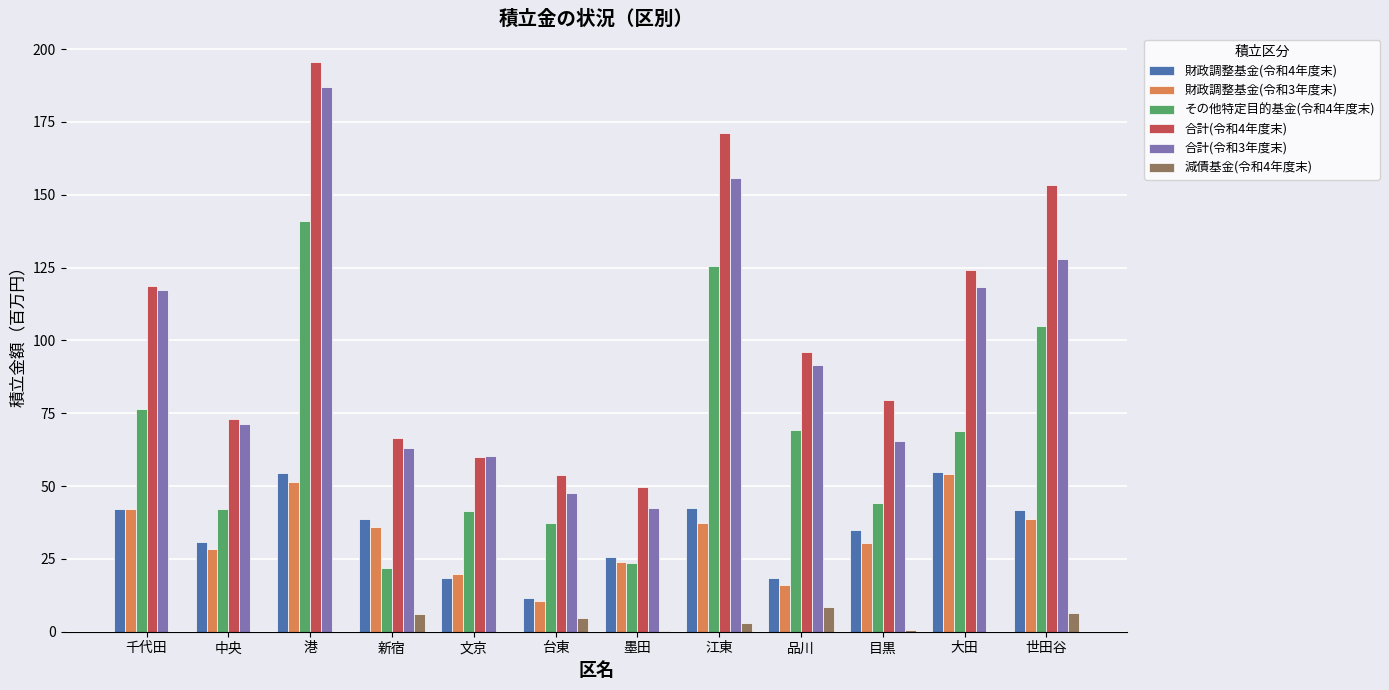

How many groups of bars are there?

12